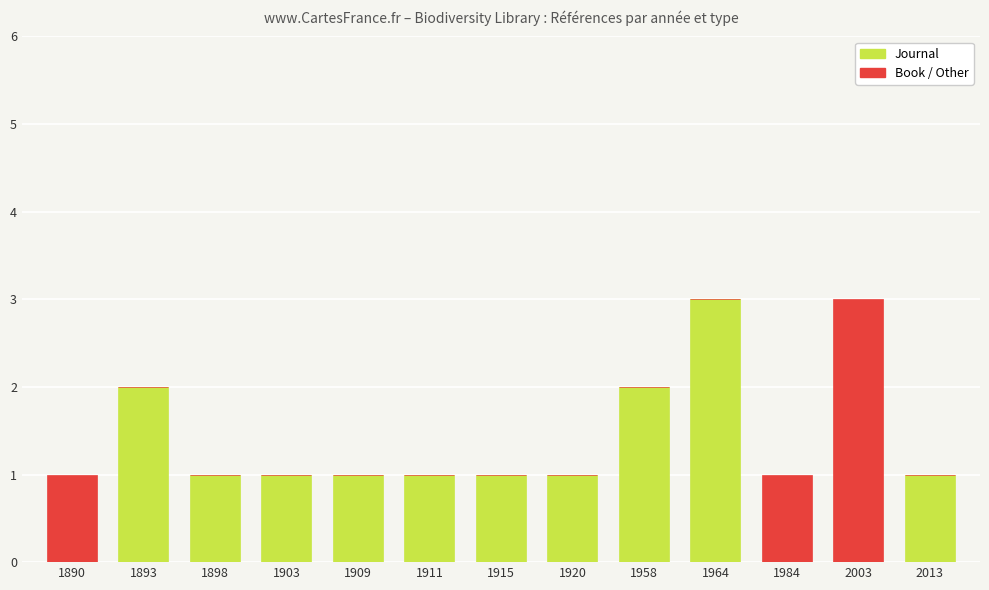

Reading left to right, list the values for the Journal series.

1890=0	1893=2	1898=1	1903=1	1909=1	1911=1	1915=1	1920=1	1958=2	1964=3	1984=0	2003=0	2013=1